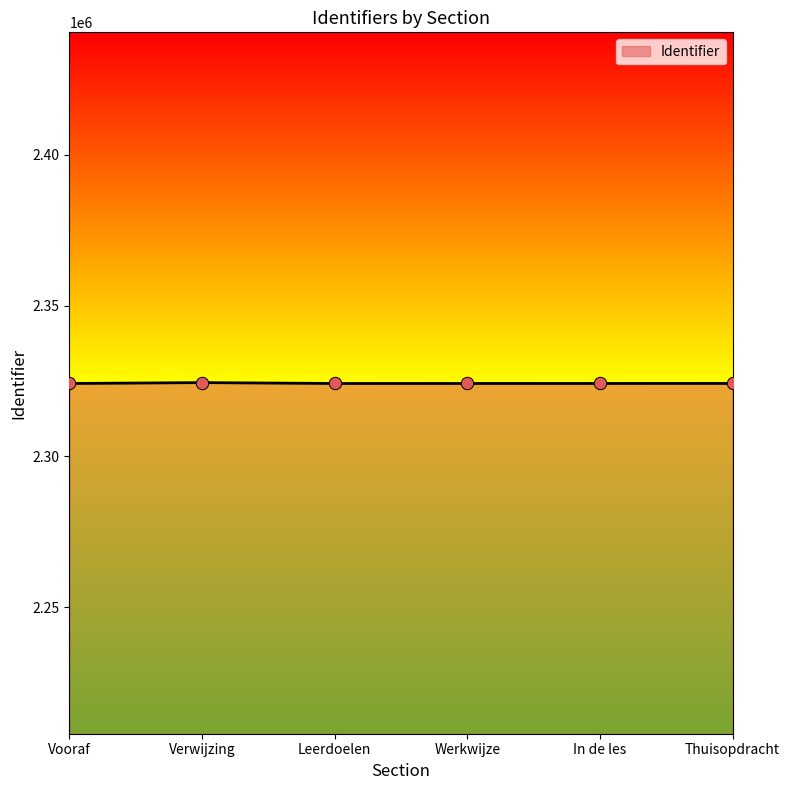

What is the change in value from Vooraf to Leerdoelen?

+1